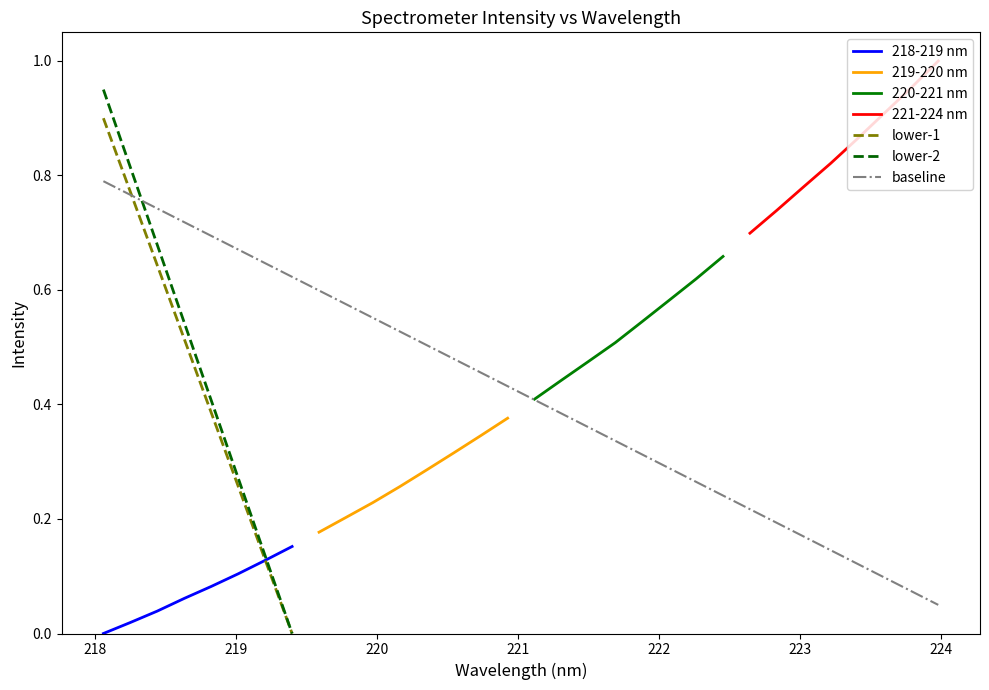

True or false: the data shows 0.1 at 222.8355.

False